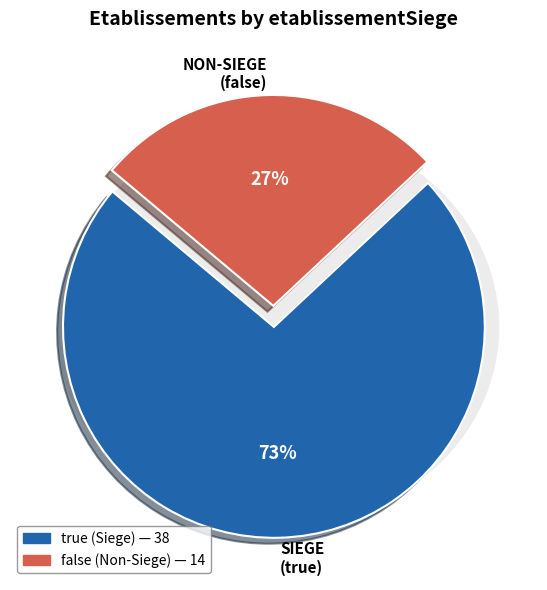

Which category accounts for the majority?

true